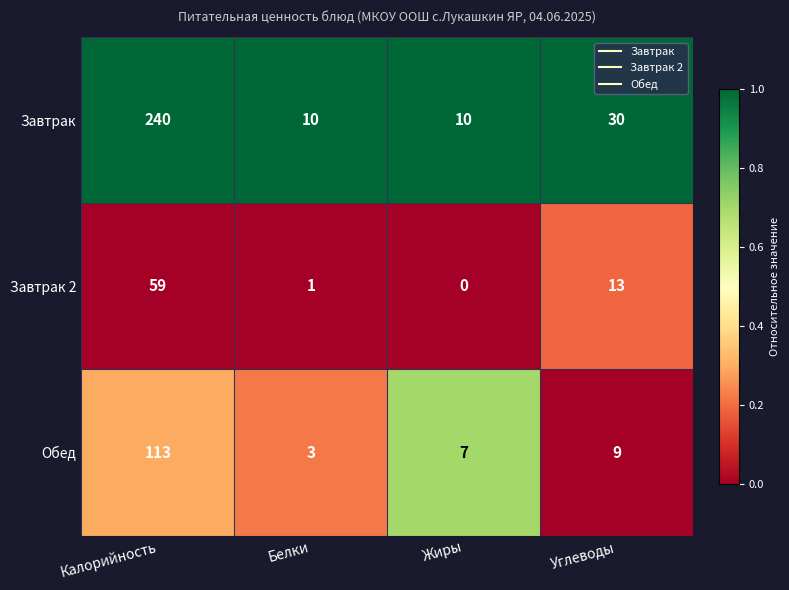

The value of Завтрак at Жиры is 5. True or false?

False